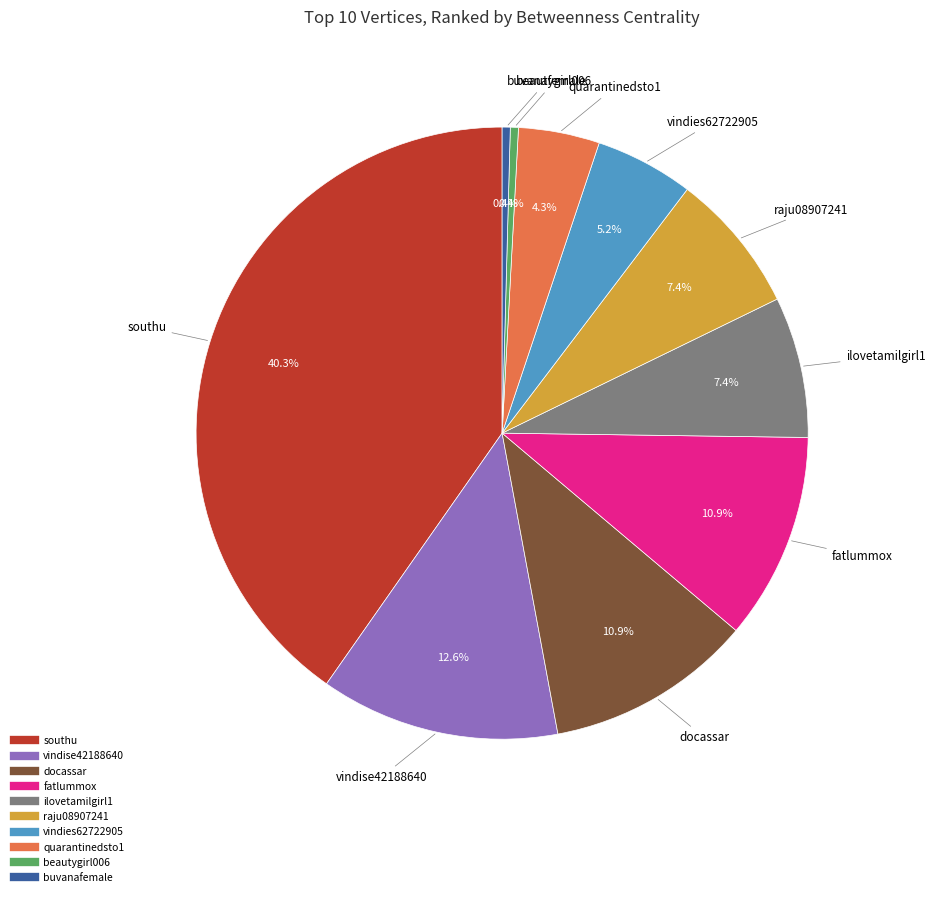

The vindise42188640 slice represents 19% of the pie. True or false?

False